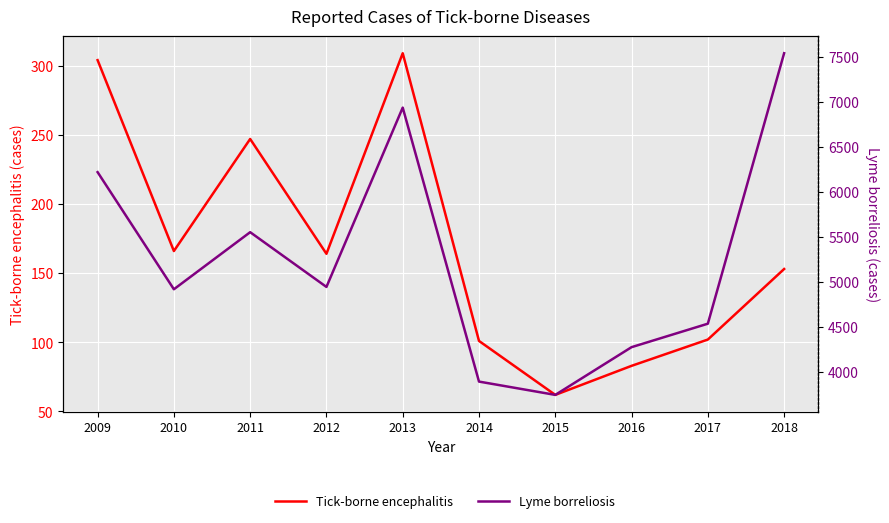

What is the difference between the highest and lowest values at 2018?

7390